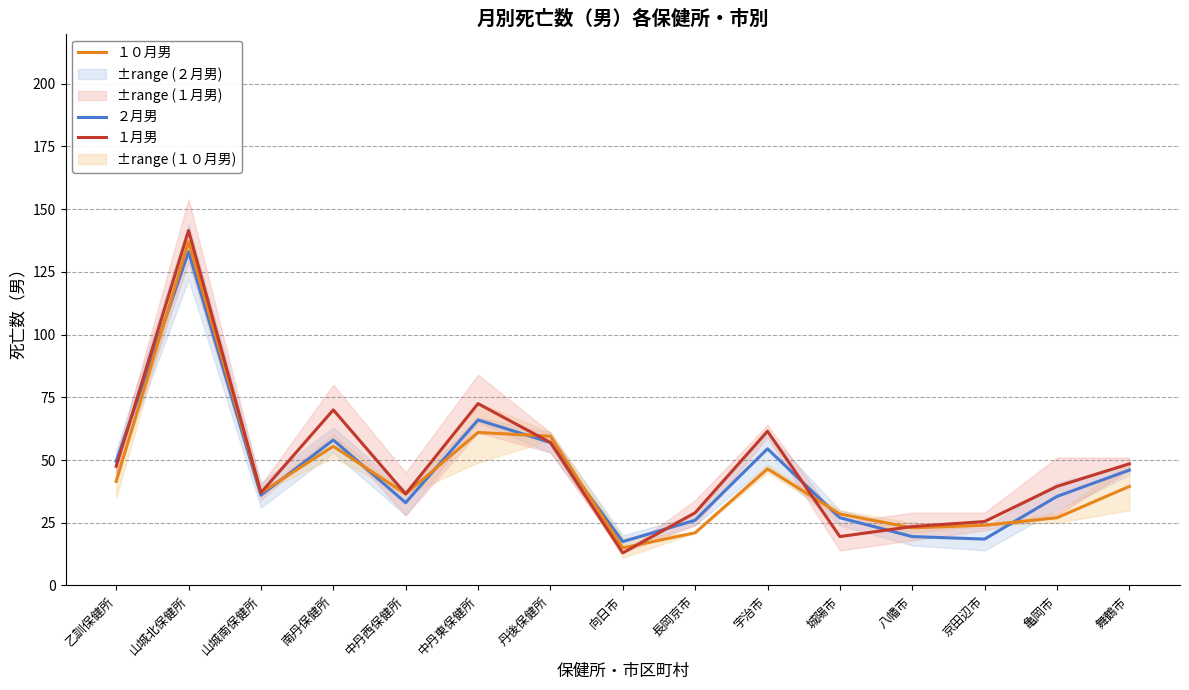

Which has a higher value, 舞鶴市 or 中丹東保健所?

中丹東保健所